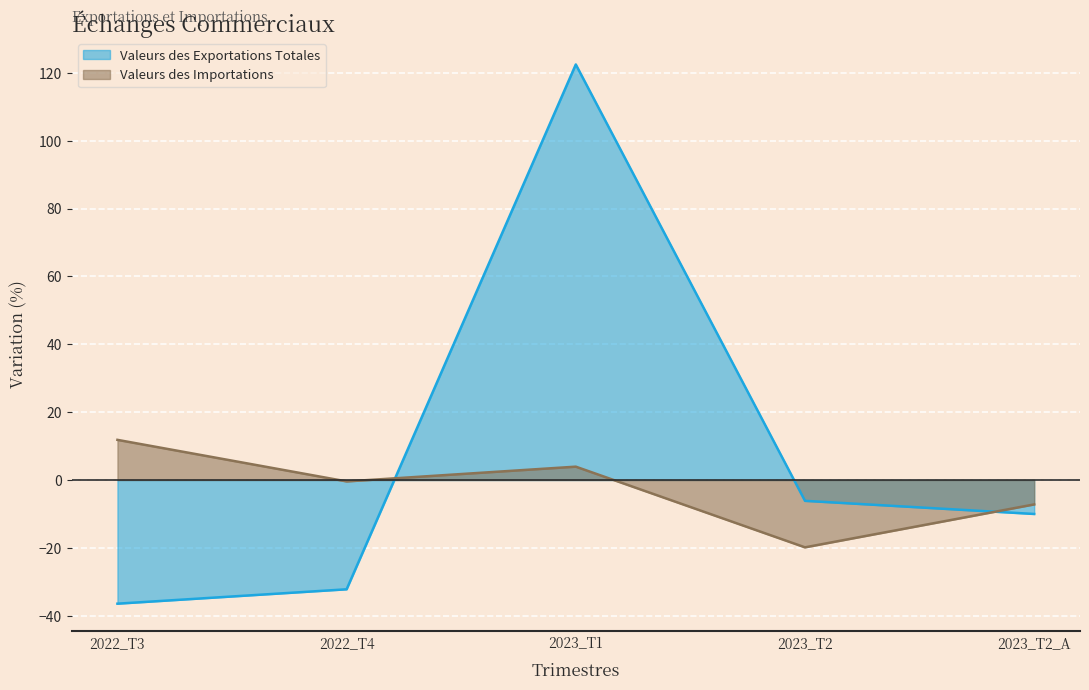

Reading left to right, what are all the values shown in this chart?

Valeurs des Exportations Totales: 2022_T3=-36.4	2022_T4=-32.2	2023_T1=122.5	2023_T2=-6.1	2023_T2_A=-10.0
Valeurs des Importations: 2022_T3=11.8	2022_T4=-0.4	2023_T1=3.9	2023_T2=-19.8	2023_T2_A=-7.2